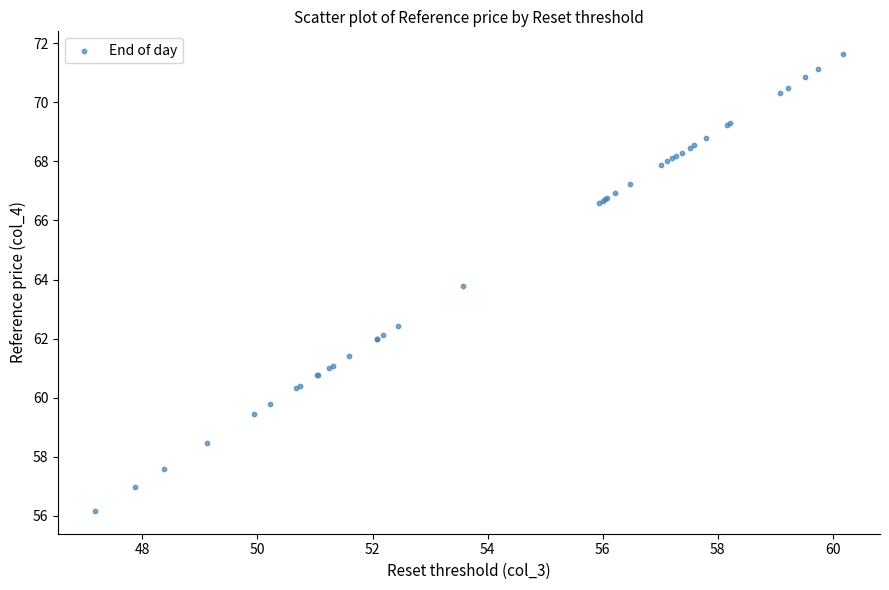

What Y value in the scatter plot is closest to 63?

62.4